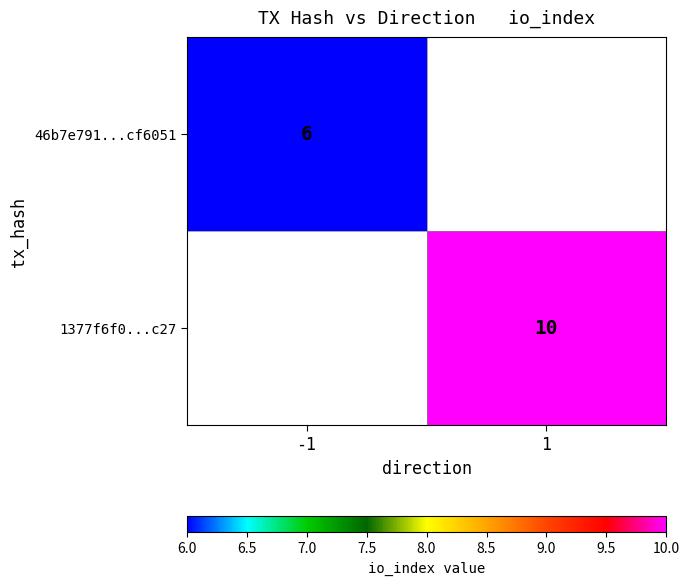

Count the number of data series in this chart.

2